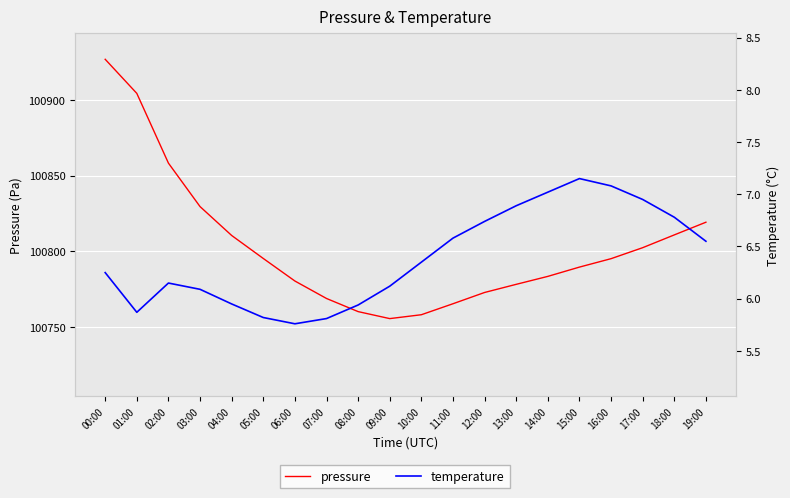

What is the sum of all temperature values?

127.8